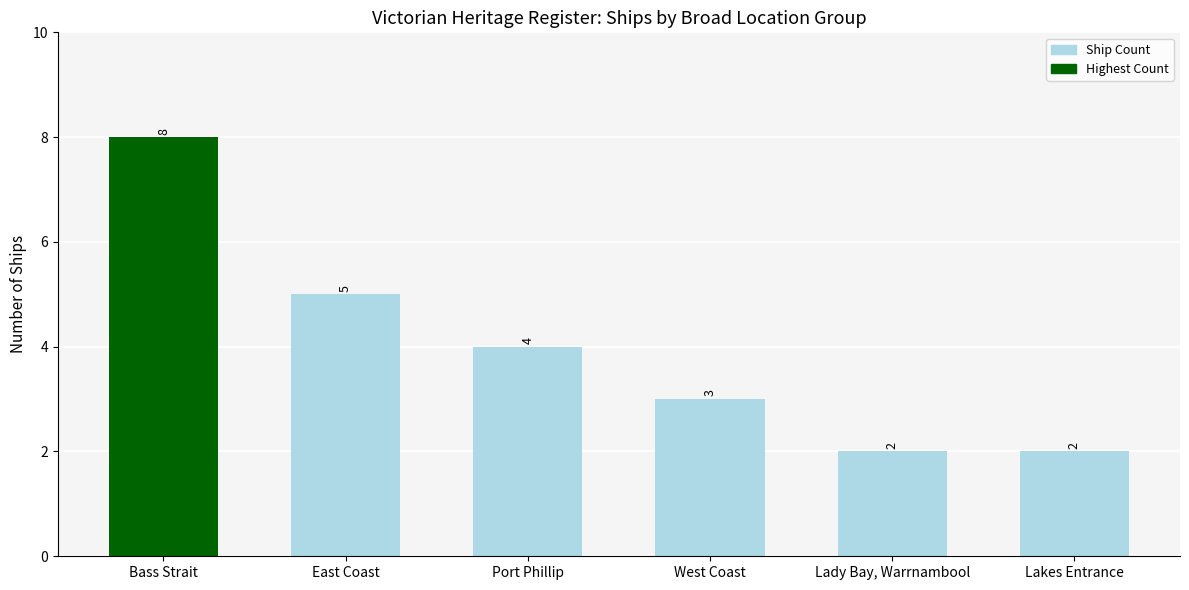

The value at Lakes Entrance is 3. True or false?

False